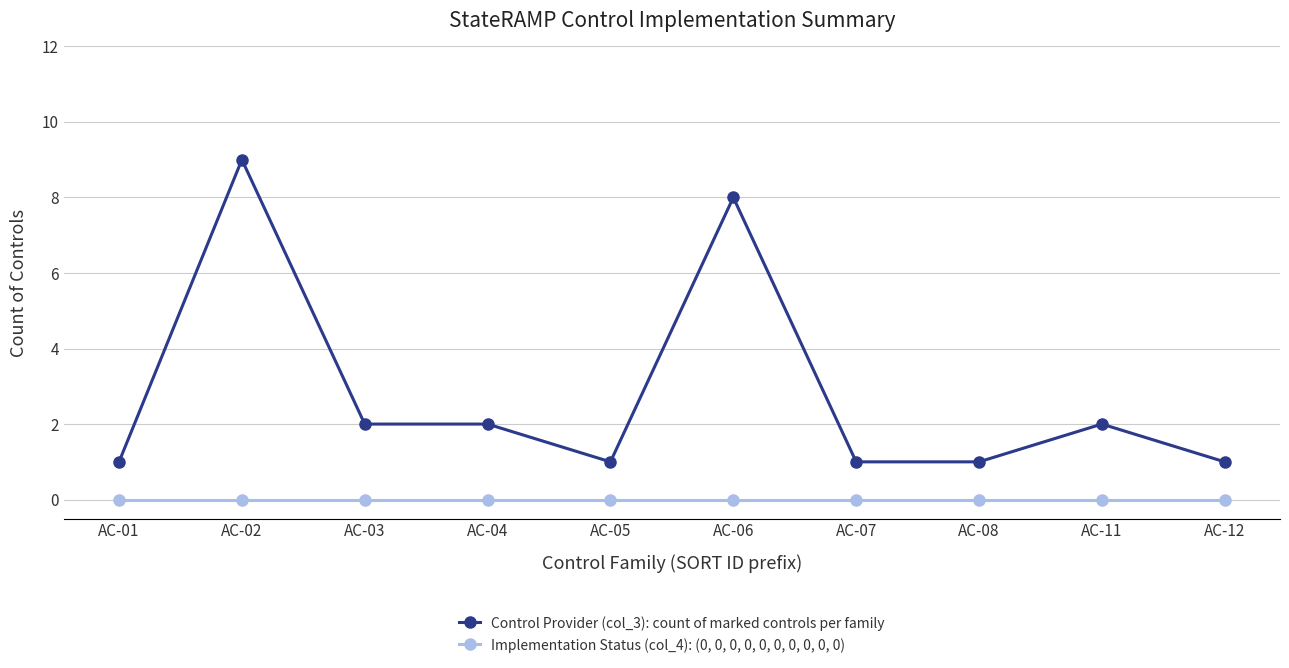

Rank the series by their maximum value, from lowest to highest.

Implementation Status (col_4): (0, 0, 0, 0, 0, 0, 0, 0, 0, 0), Control Provider (col_3): count of marked controls per family